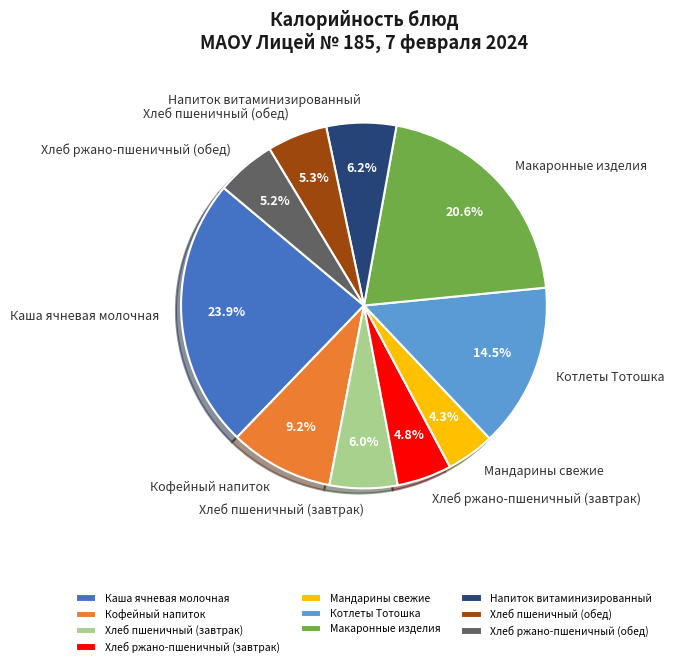

To the nearest percent, what is the average slice percentage?

10%